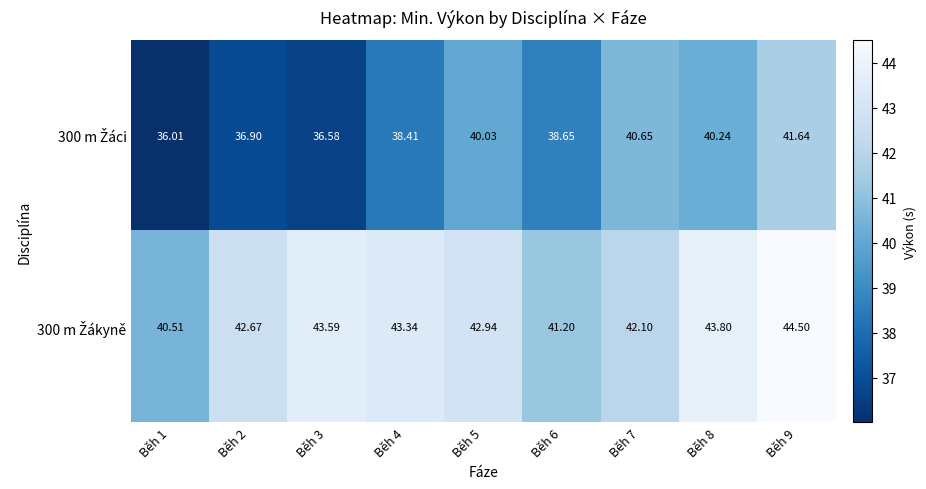

What is the maximum value shown in the chart?

44.5